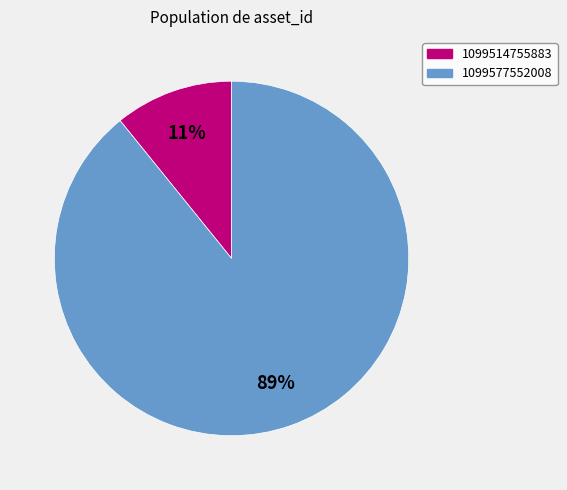

Is it true that 1099514755883 is 11% of the pie?

True